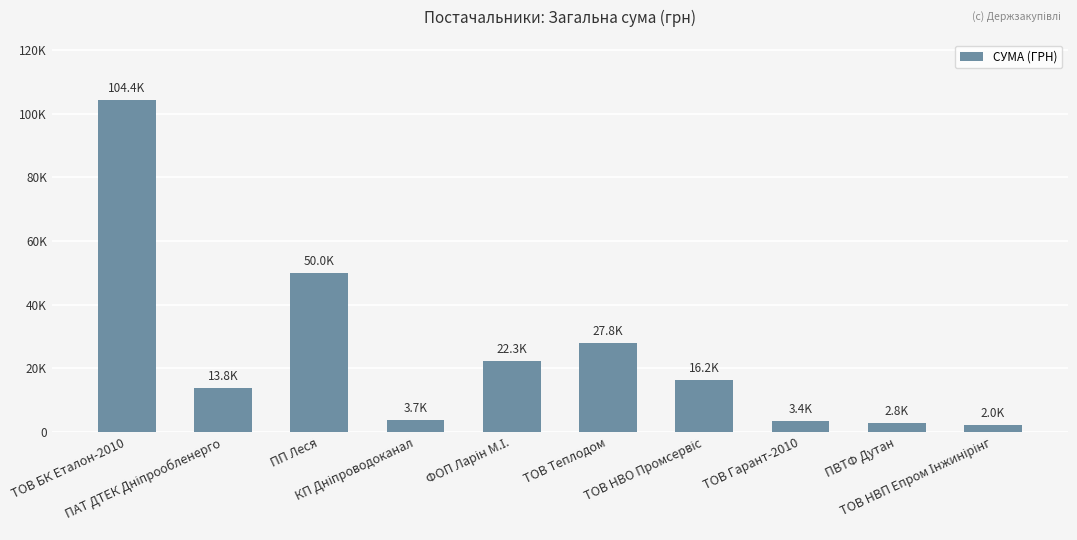

Rank the categories by value from highest to lowest.

ТОВ БК Еталон-2010, ПП Леся, ТОВ Теплодом, ФОП Ларін М.І., ТОВ НВО Промсервіс, ПАТ ДТЕК Дніпрообленерго, КП Дніпроводоканал, ТОВ Гарант-2010, ПВТФ Дутан, ТОВ НВП Епром Інжинірінг